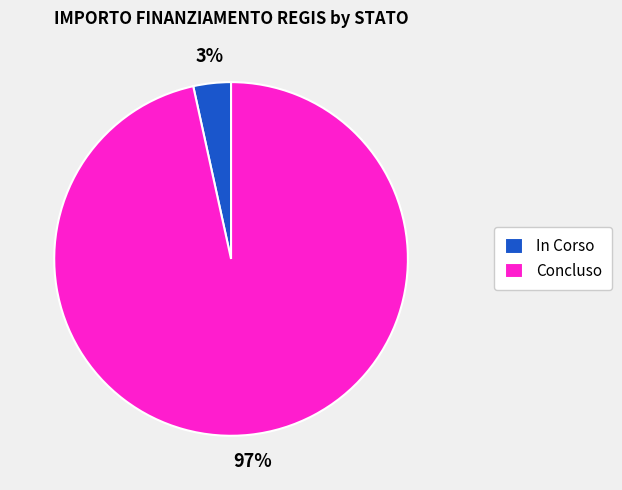

Rank the categories by value from highest to lowest.

Concluso, In Corso